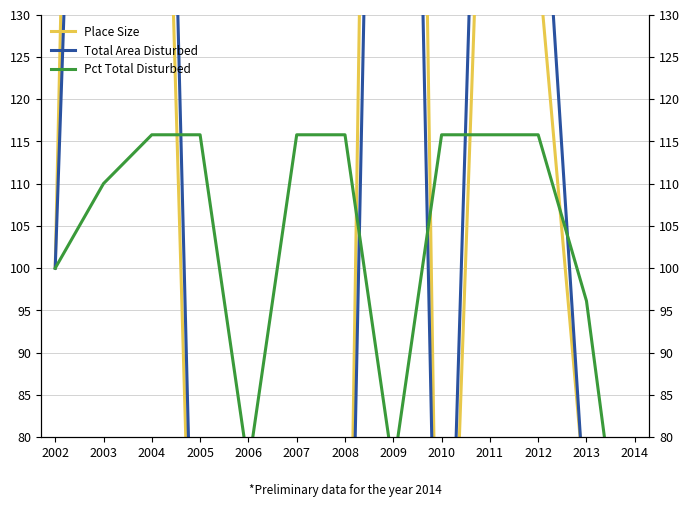

How many lines are shown in the chart?

3